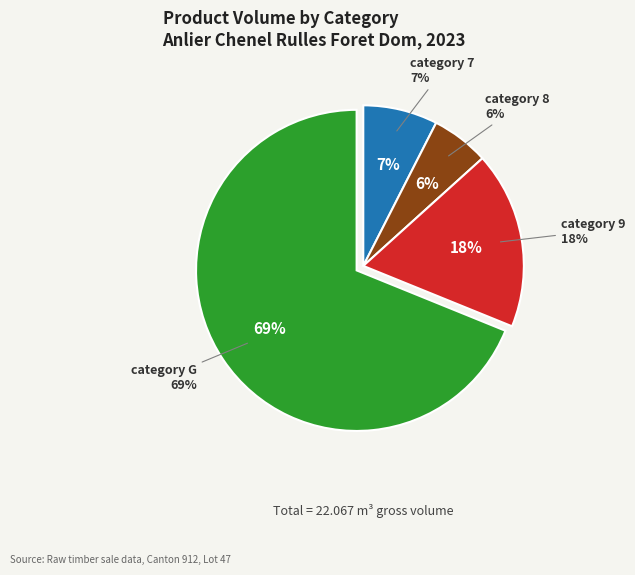

Which category has the smallest portion of the pie?

8